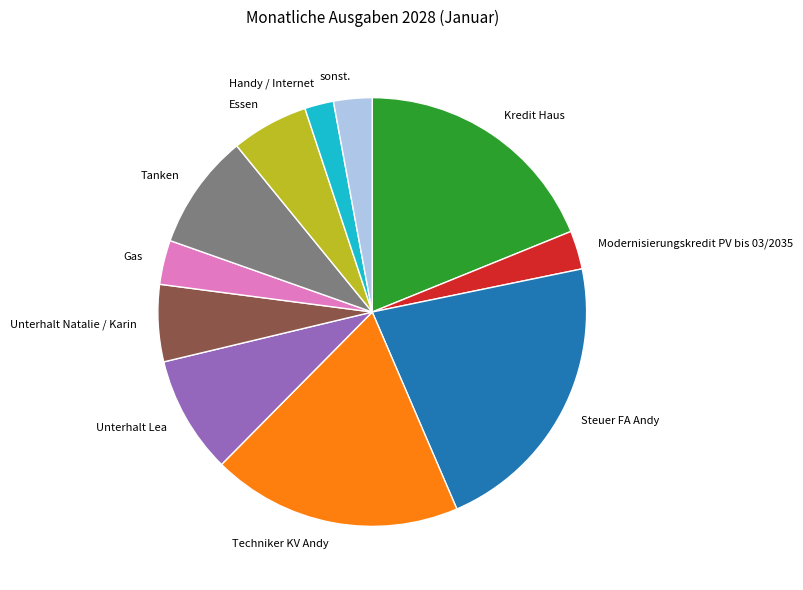

Does Steuer FA Andy account for over 50% of the chart?

No